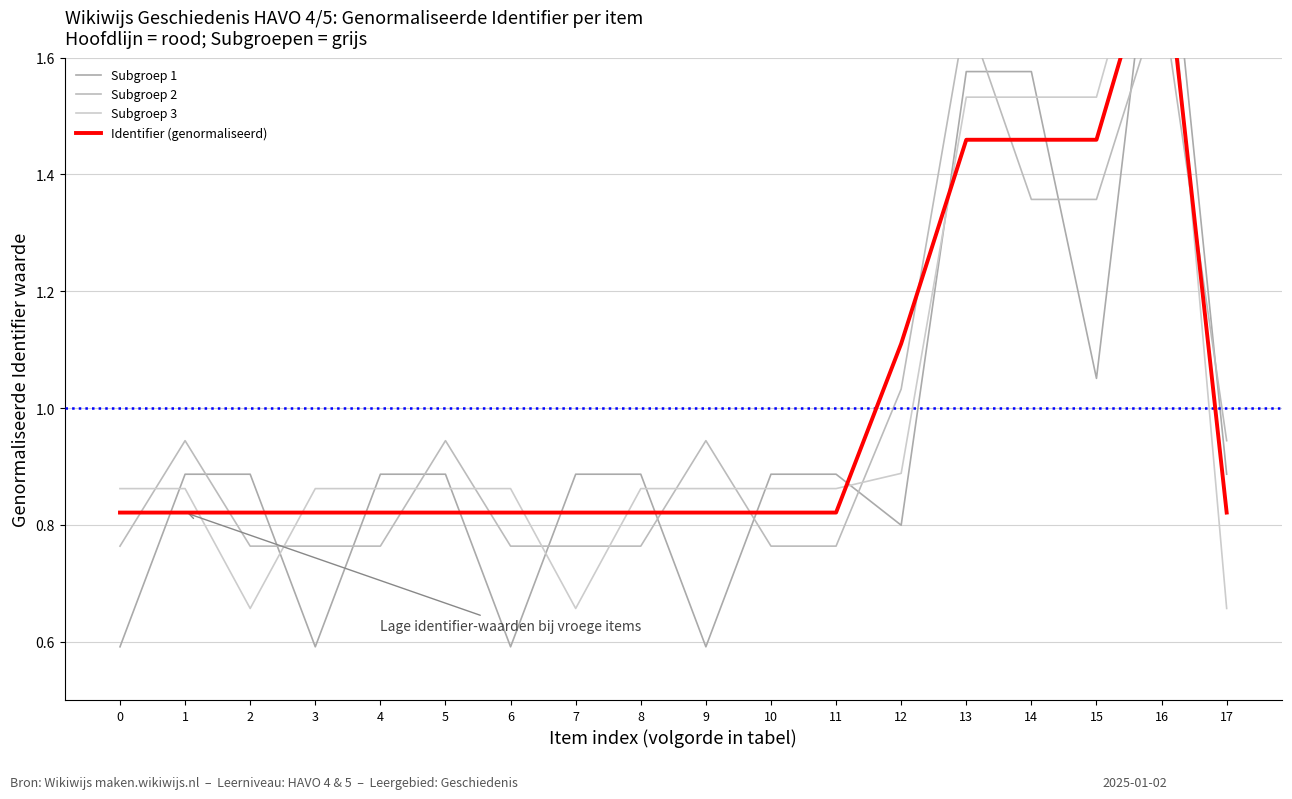

Does the chart display data point markers on the line(s)?

No